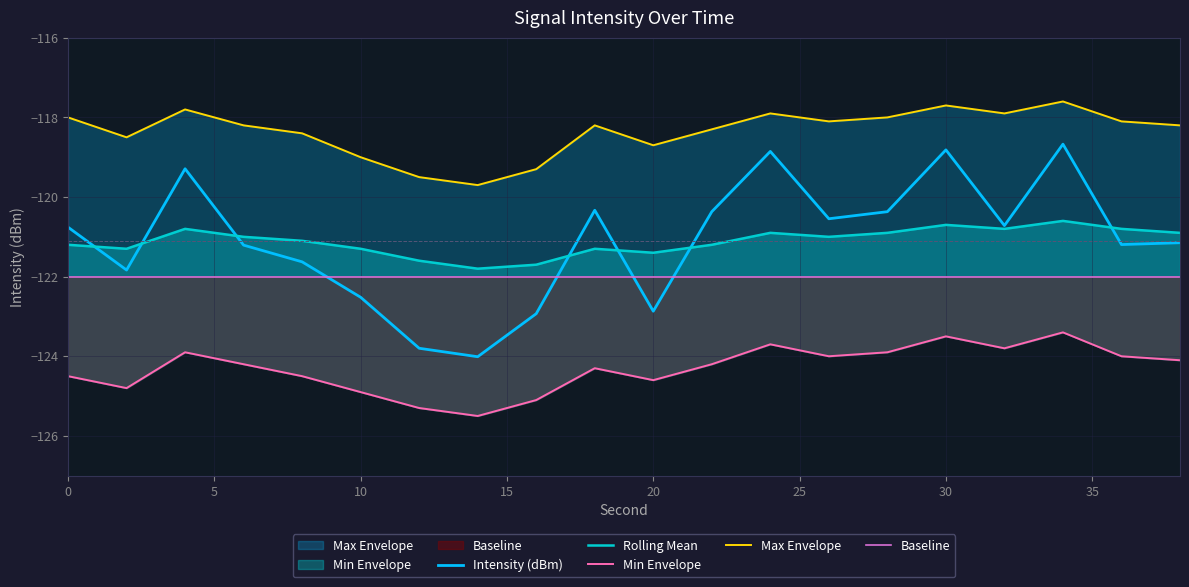

Reading left to right, extract all data points from this chart.

Intensity (dBm): -120.8	-121.8	-119.3	-121.2	-121.6	-122.5	-123.8	-124.0	-122.9	-120.3	-122.9	-120.4	-118.9	-120.5	-120.4	-118.8	-120.7	-118.7	-121.2	-121.1
Rolling Mean: -121.2	-121.3	-120.8	-121.0	-121.1	-121.3	-121.6	-121.8	-121.7	-121.3	-121.4	-121.2	-120.9	-121.0	-120.9	-120.7	-120.8	-120.6	-120.8	-120.9
Min Envelope: -124.5	-124.8	-123.9	-124.2	-124.5	-124.9	-125.3	-125.5	-125.1	-124.3	-124.6	-124.2	-123.7	-124.0	-123.9	-123.5	-123.8	-123.4	-124.0	-124.1
Max Envelope: -118.0	-118.5	-117.8	-118.2	-118.4	-119.0	-119.5	-119.7	-119.3	-118.2	-118.7	-118.3	-117.9	-118.1	-118.0	-117.7	-117.9	-117.6	-118.1	-118.2
Baseline: -122.0	-122.0	-122.0	-122.0	-122.0	-122.0	-122.0	-122.0	-122.0	-122.0	-122.0	-122.0	-122.0	-122.0	-122.0	-122.0	-122.0	-122.0	-122.0	-122.0